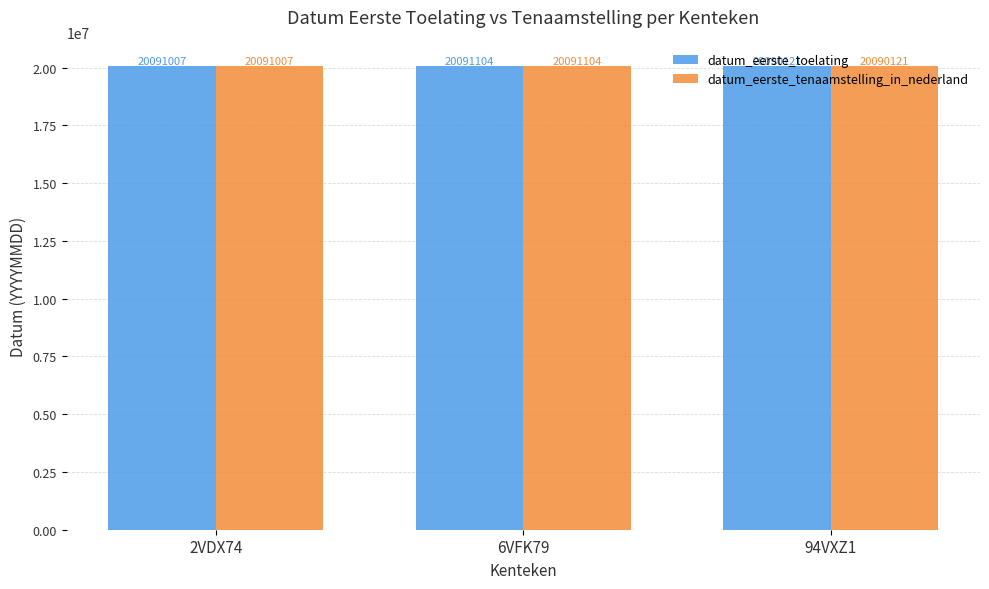

At which category is the sum across all series the highest?

6VFK79